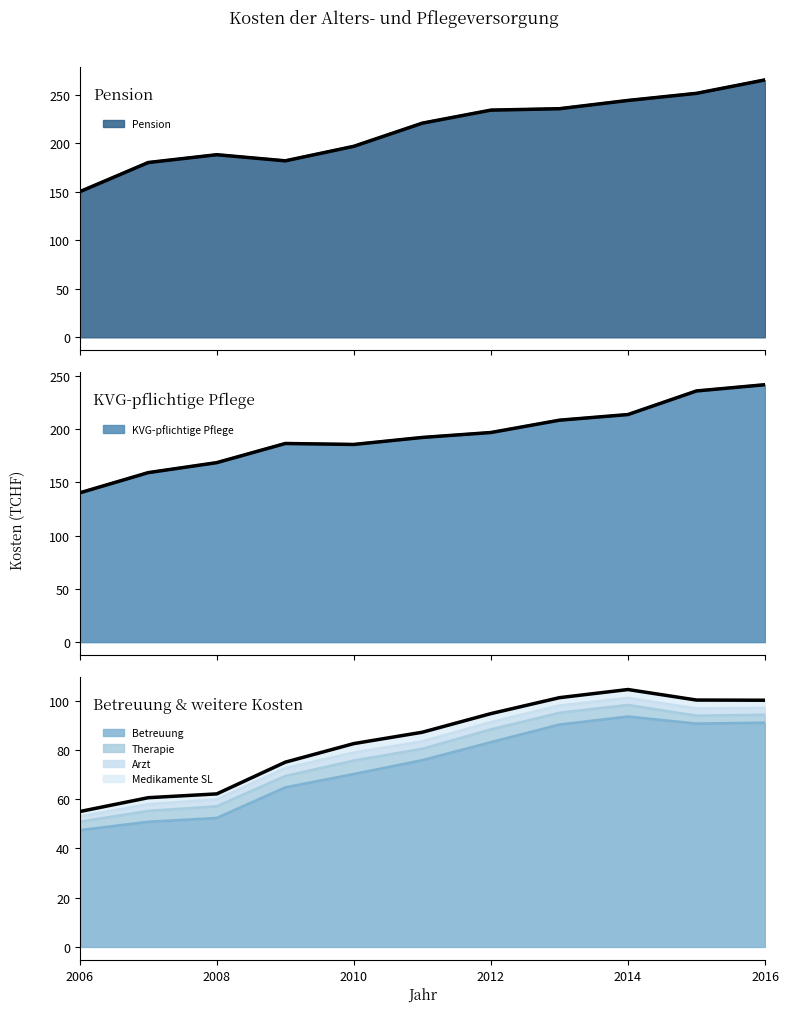

At which category does Betreuung reach its first local valley?

2015